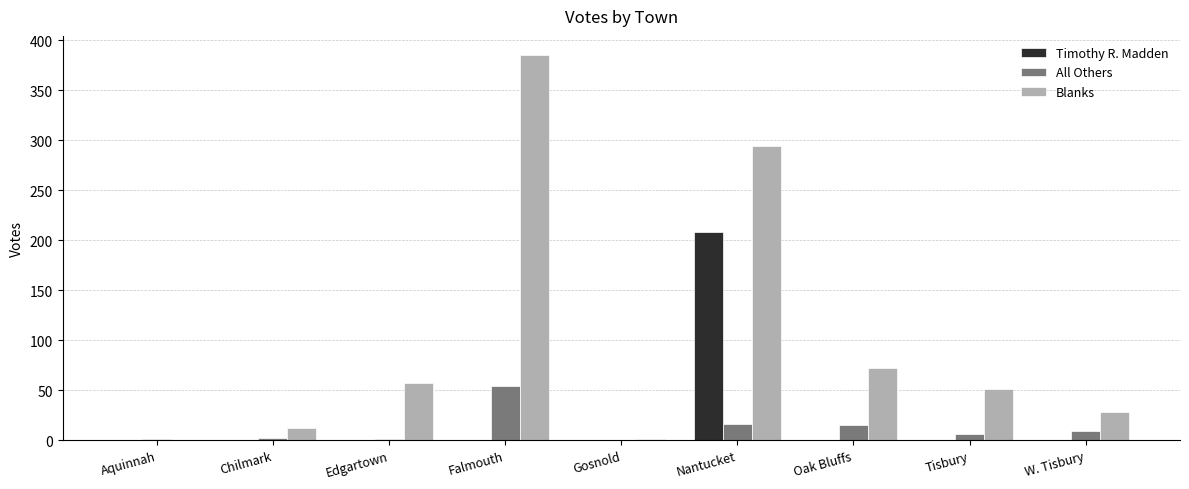

Is it true that Timothy R. Madden equals 0 at Aquinnah?

True